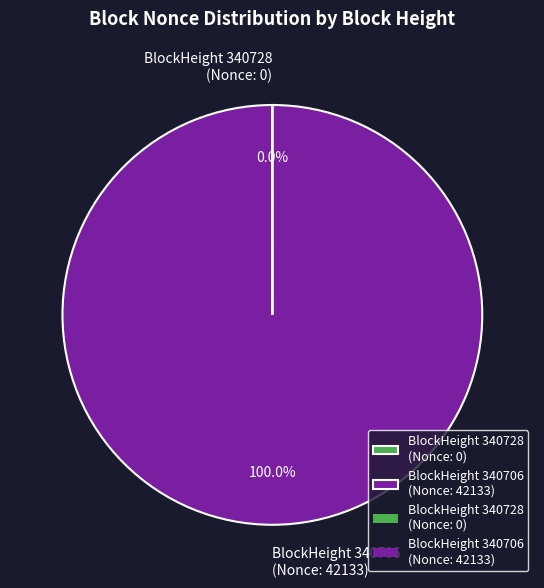

Which slice is the largest?

BlockHeight 340706 (Nonce: 42133)